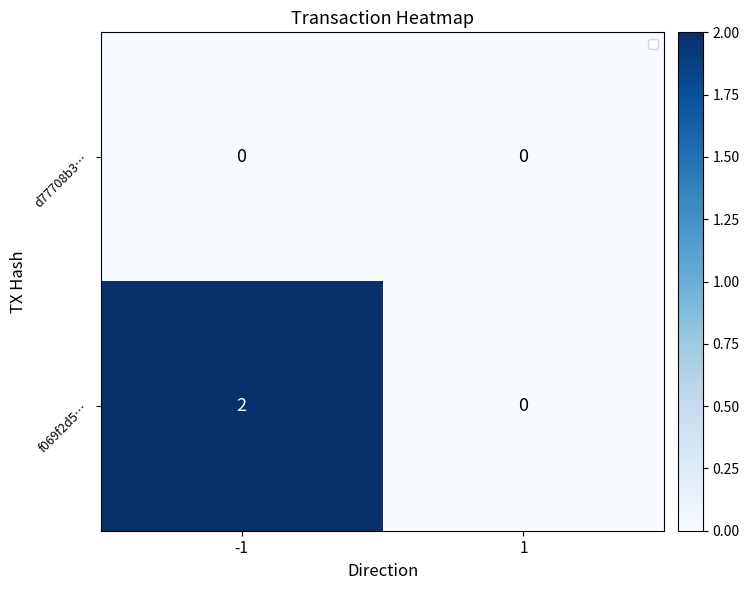

True or false: f069f2d5… has a value of 2 at -1.

True